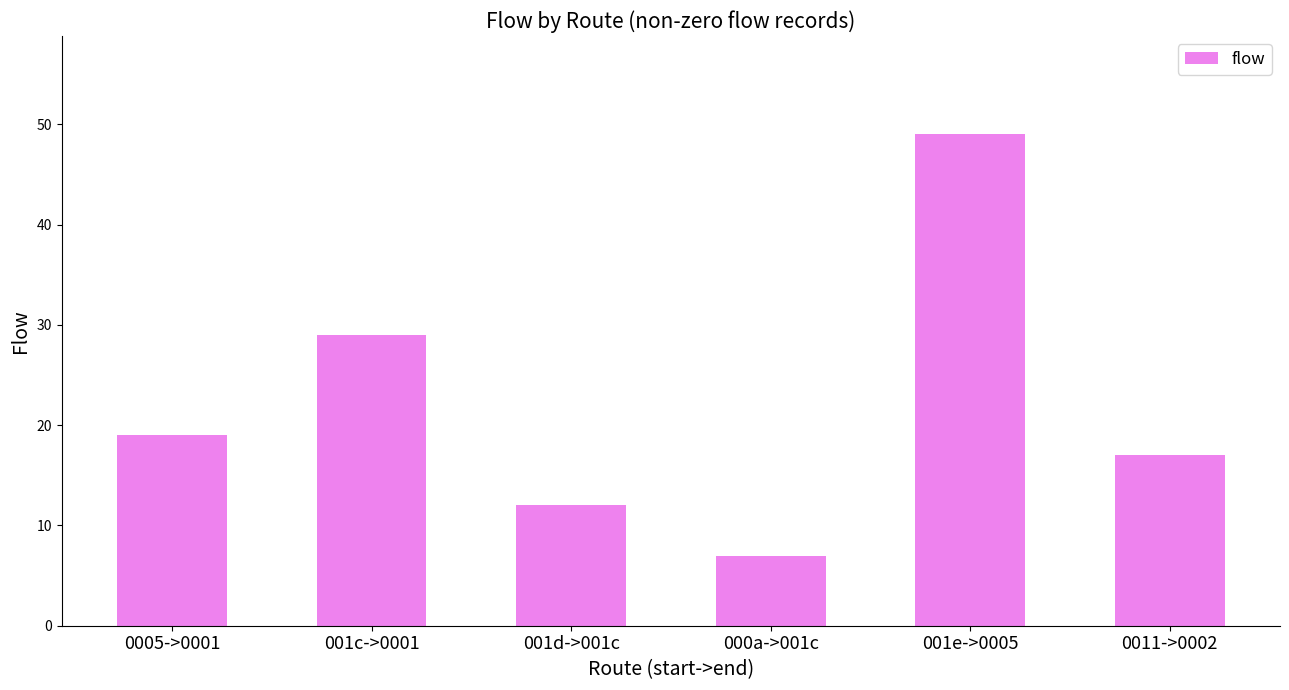

What is the minimum value shown in the chart?

7